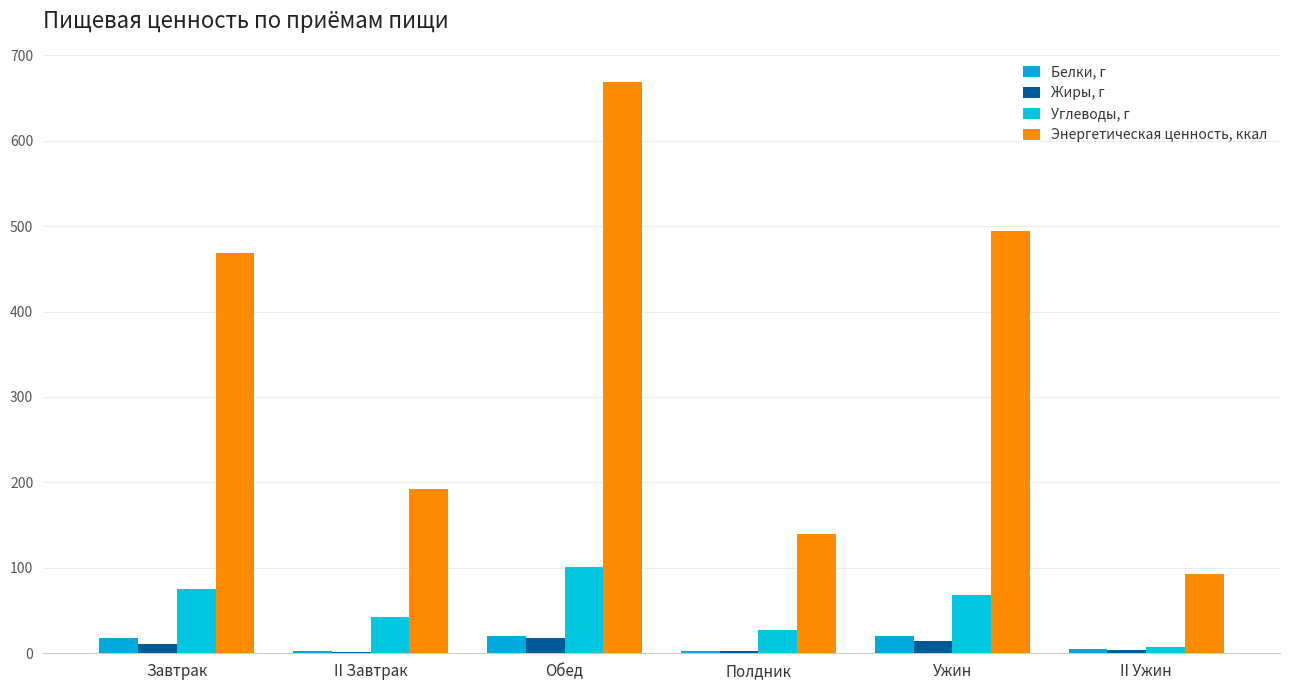

Are the bars horizontal?

No